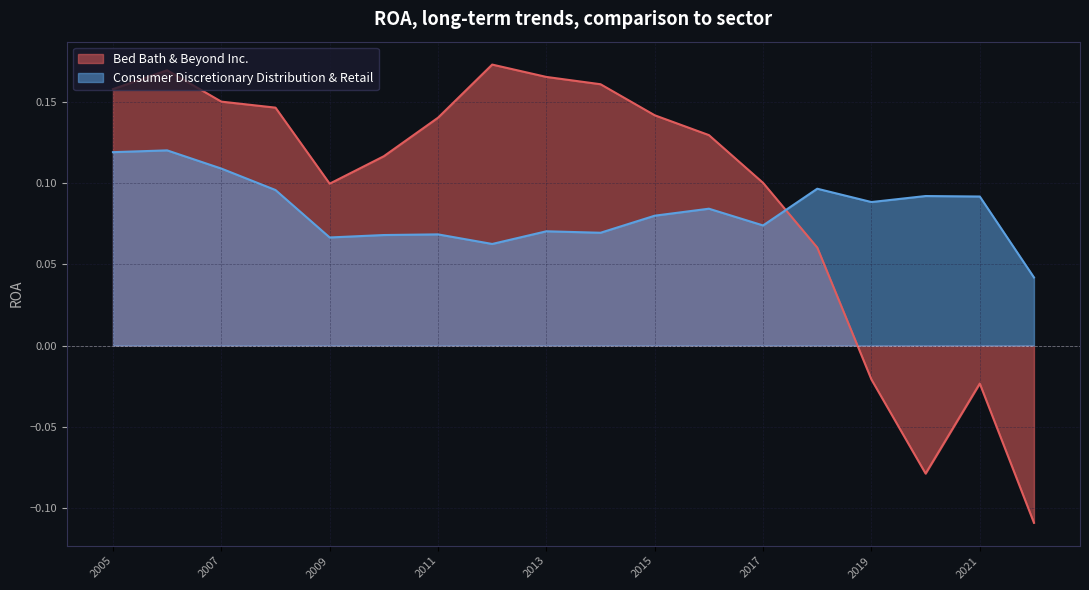

Reading left to right, what are all the values shown in this chart?

Bed Bath & Beyond Inc.: 2022-02-26=-0.1	2021-02-27=-0.0	2020-02-29=-0.1	2019-03-02=-0.0	2018-03-03=0.1	2017-02-25=0.1	2016-02-27=0.1	2015-02-28=0.1	2014-03-01=0.2	2013-03-02=0.2	2012-02-25=0.2	2011-02-26=0.1	2010-02-27=0.1	2009-02-28=0.1	2008-03-01=0.1	2007-03-03=0.2	2006-02-25=0.2	2005-02-26=0.2
Consumer Discretionary Distribution & Retail: 2022-02-26=0.0	2021-02-27=0.1	2020-02-29=0.1	2019-03-02=0.1	2018-03-03=0.1	2017-02-25=0.1	2016-02-27=0.1	2015-02-28=0.1	2014-03-01=0.1	2013-03-02=0.1	2012-02-25=0.1	2011-02-26=0.1	2010-02-27=0.1	2009-02-28=0.1	2008-03-01=0.1	2007-03-03=0.1	2006-02-25=0.1	2005-02-26=0.1